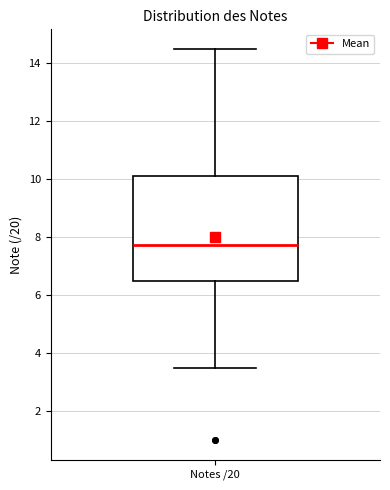

Where is the lower edge of the box for Notes /20 on the y-axis? The values are not printed on the chart, so give them approximately, as read against the axis.

6.6